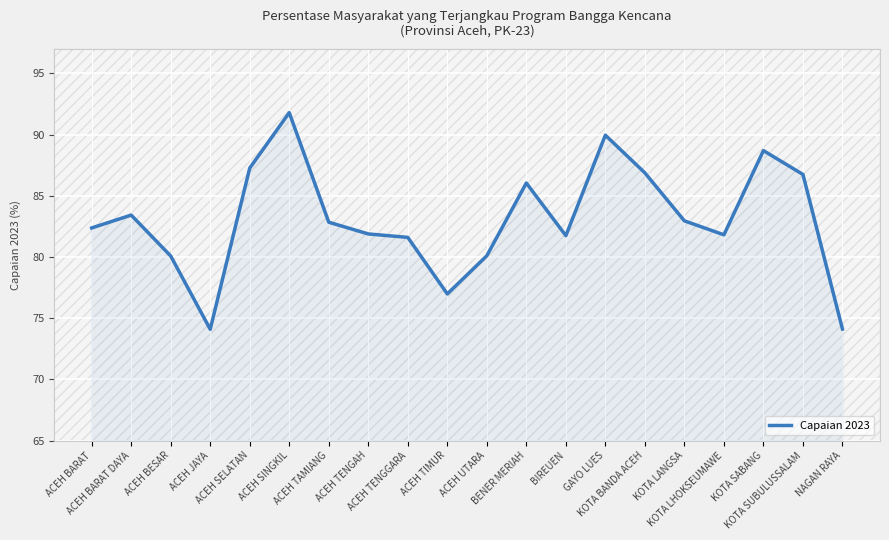

How many lines are shown in the chart?

1